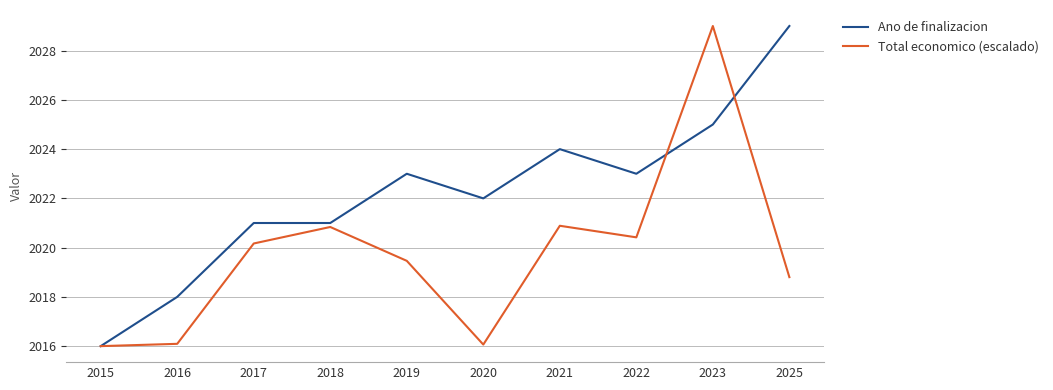

At which label does Total economico (escalado) first exceed 2020?

2017